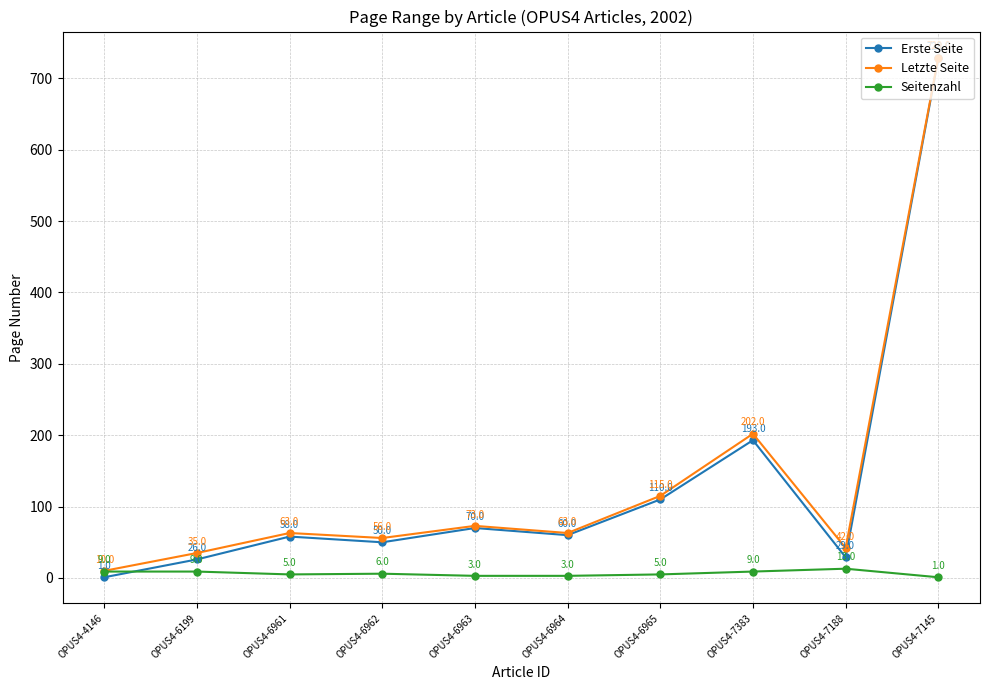

What is the difference between the maximum and minimum values in the Erste Seite series?

727